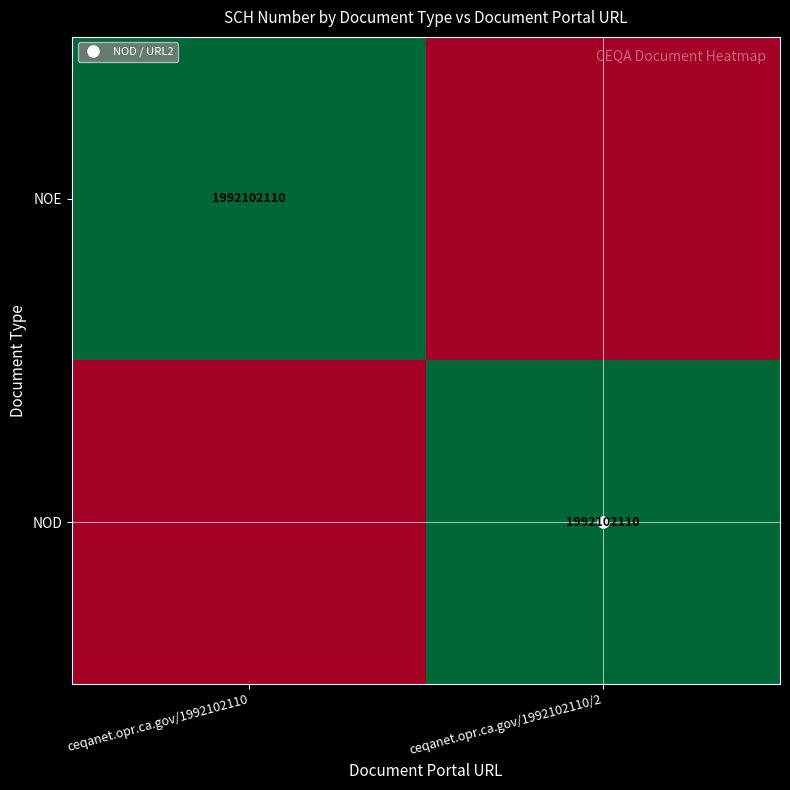

List the labels in order of NOE value, smallest first.

ceqanet.opr.ca.gov/1992102110/2, ceqanet.opr.ca.gov/1992102110